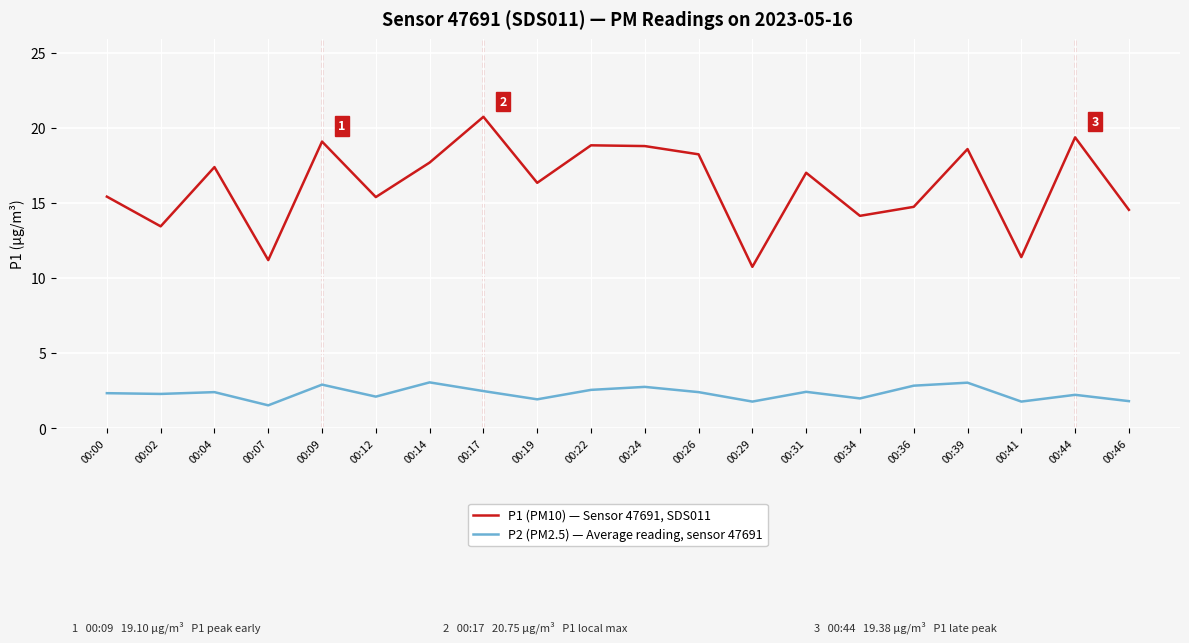

Which category has the highest value in the P1 (PM10) — Sensor 47691, SDS011 series?

00:17